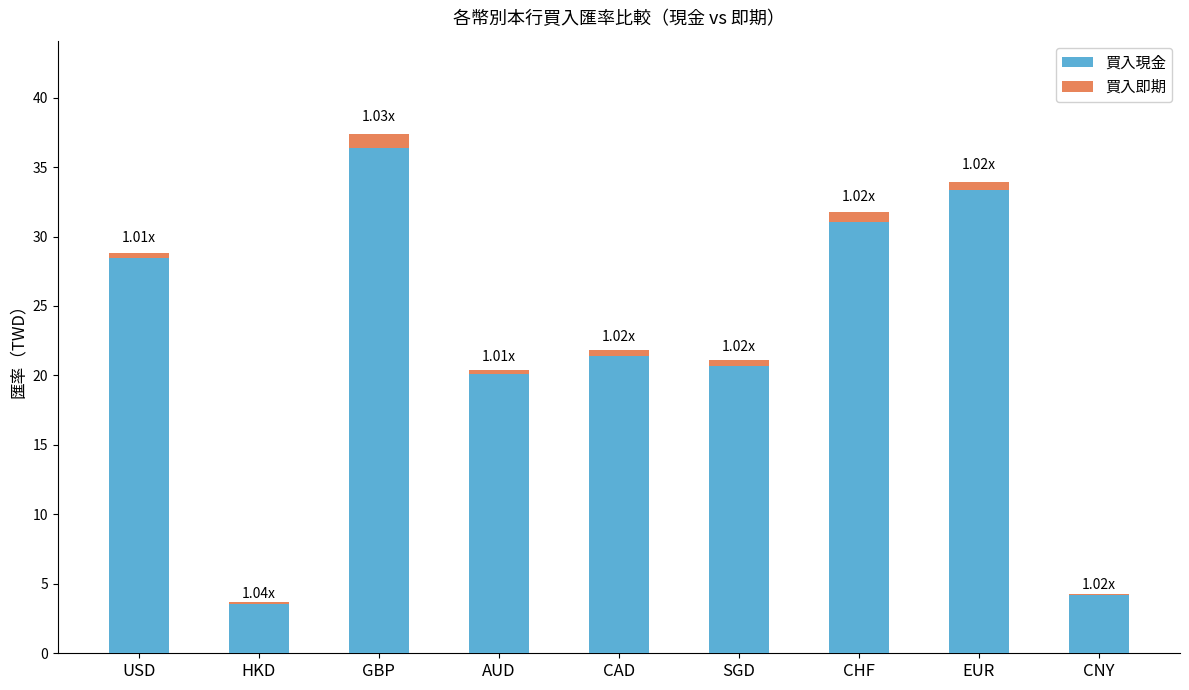

What is the total value across all series at SGD?

21.1